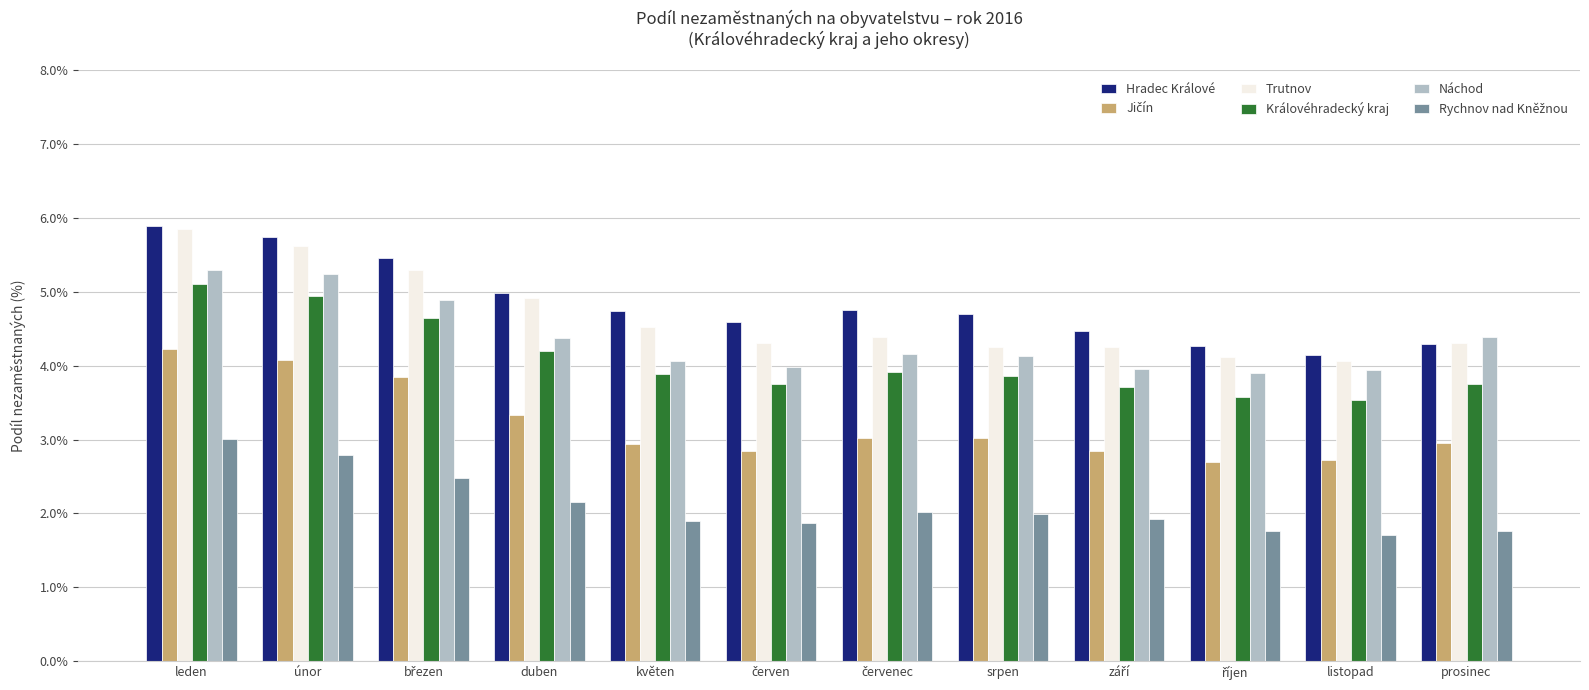

What is the label of the 5th bar from the left?

květen